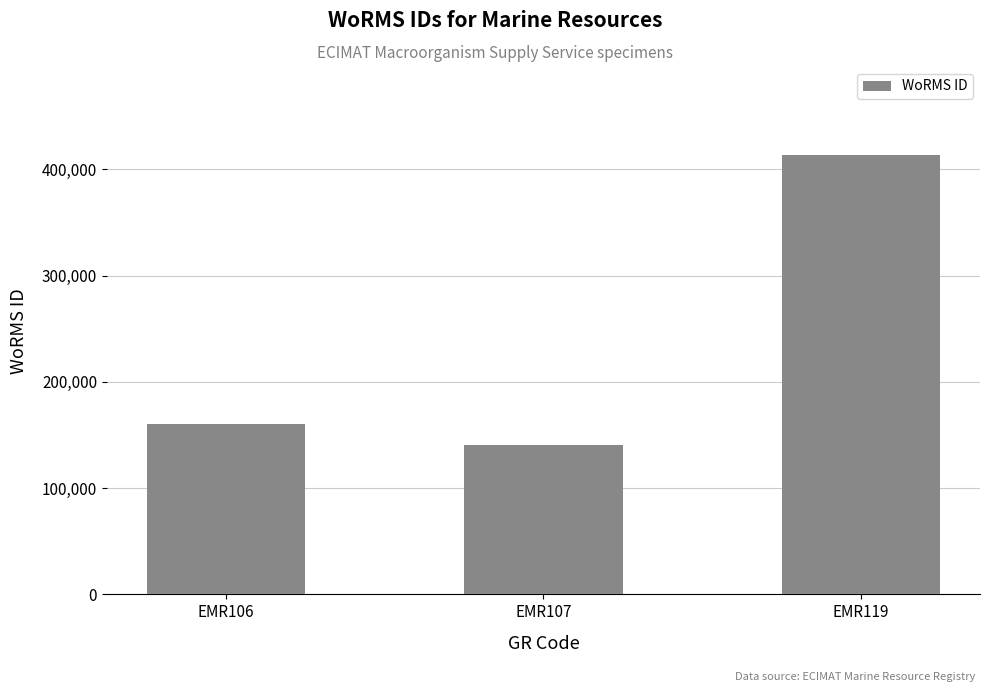

At which label is the value closest to 277188?

EMR106